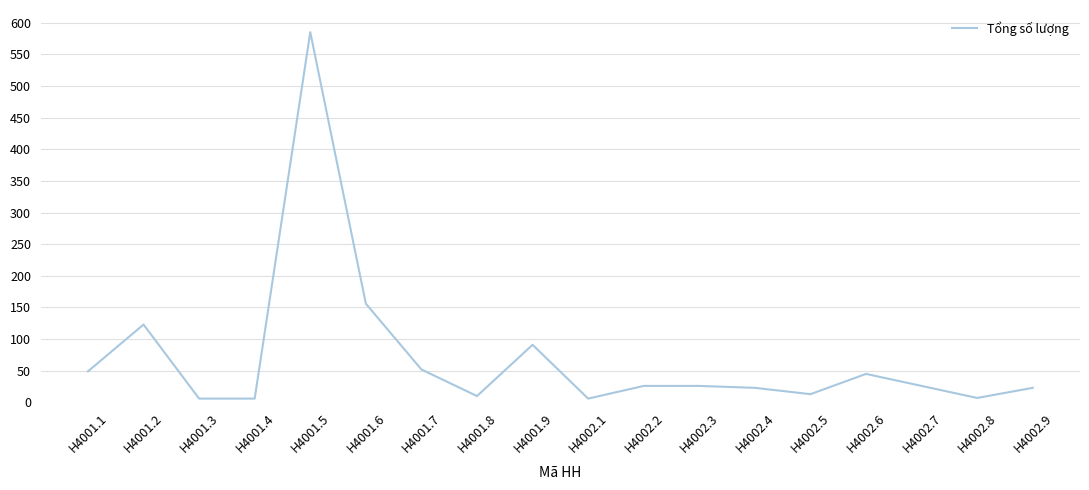

What is the difference between the values at H4002.1 and H4001.9?

85